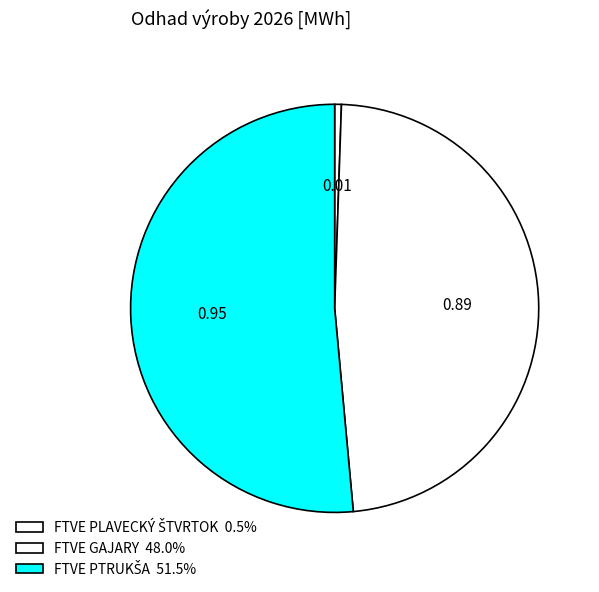

Count the number of slices in the pie.

3